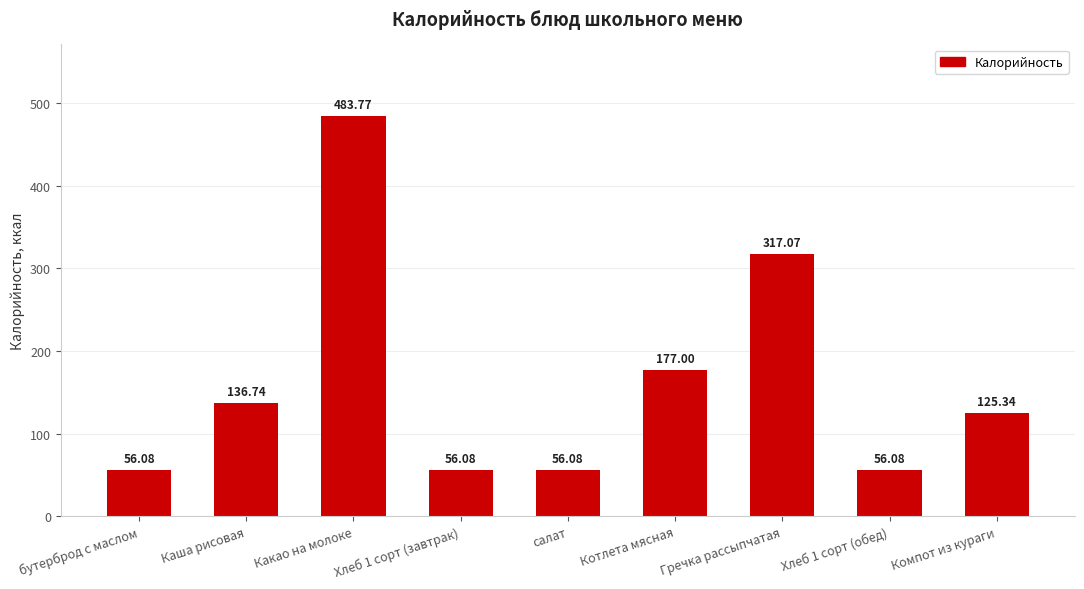

Reading right to left, transcribe all the data shown in this chart.

Компот из кураги=125.3	Хлеб 1 сорт (обед)=56.1	Гречка рассыпчатая=317.1	Котлета мясная=177.0	салат=56.1	Хлеб 1 сорт (завтрак)=56.1	Какао на молоке=483.8	Каша рисовая=136.7	бутерброд с маслом=56.1